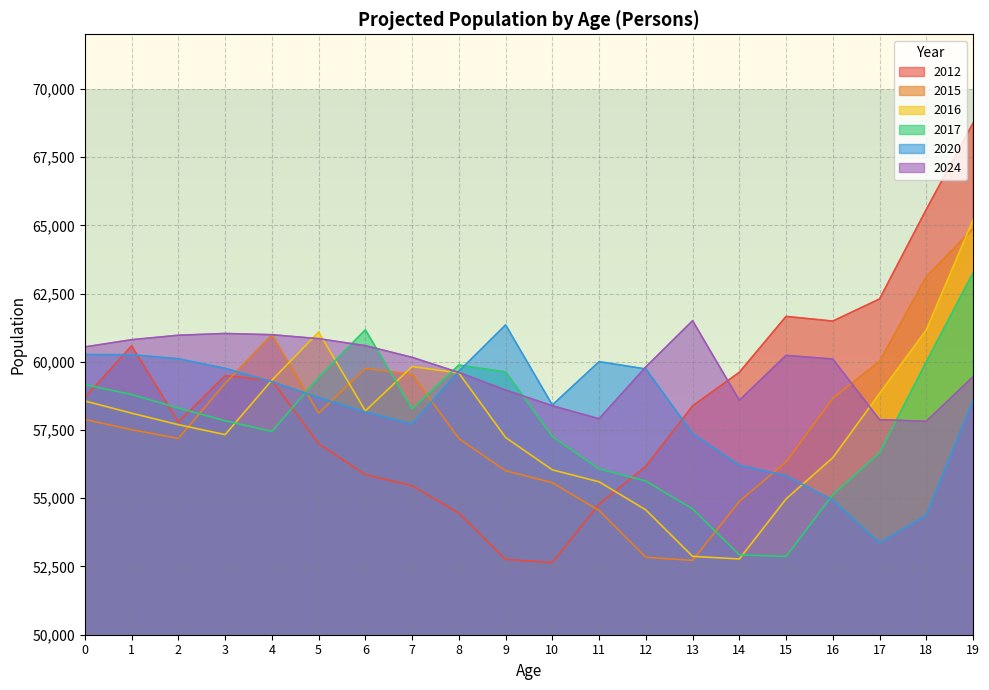

How many intersections are there between 2015 and 2016?

6